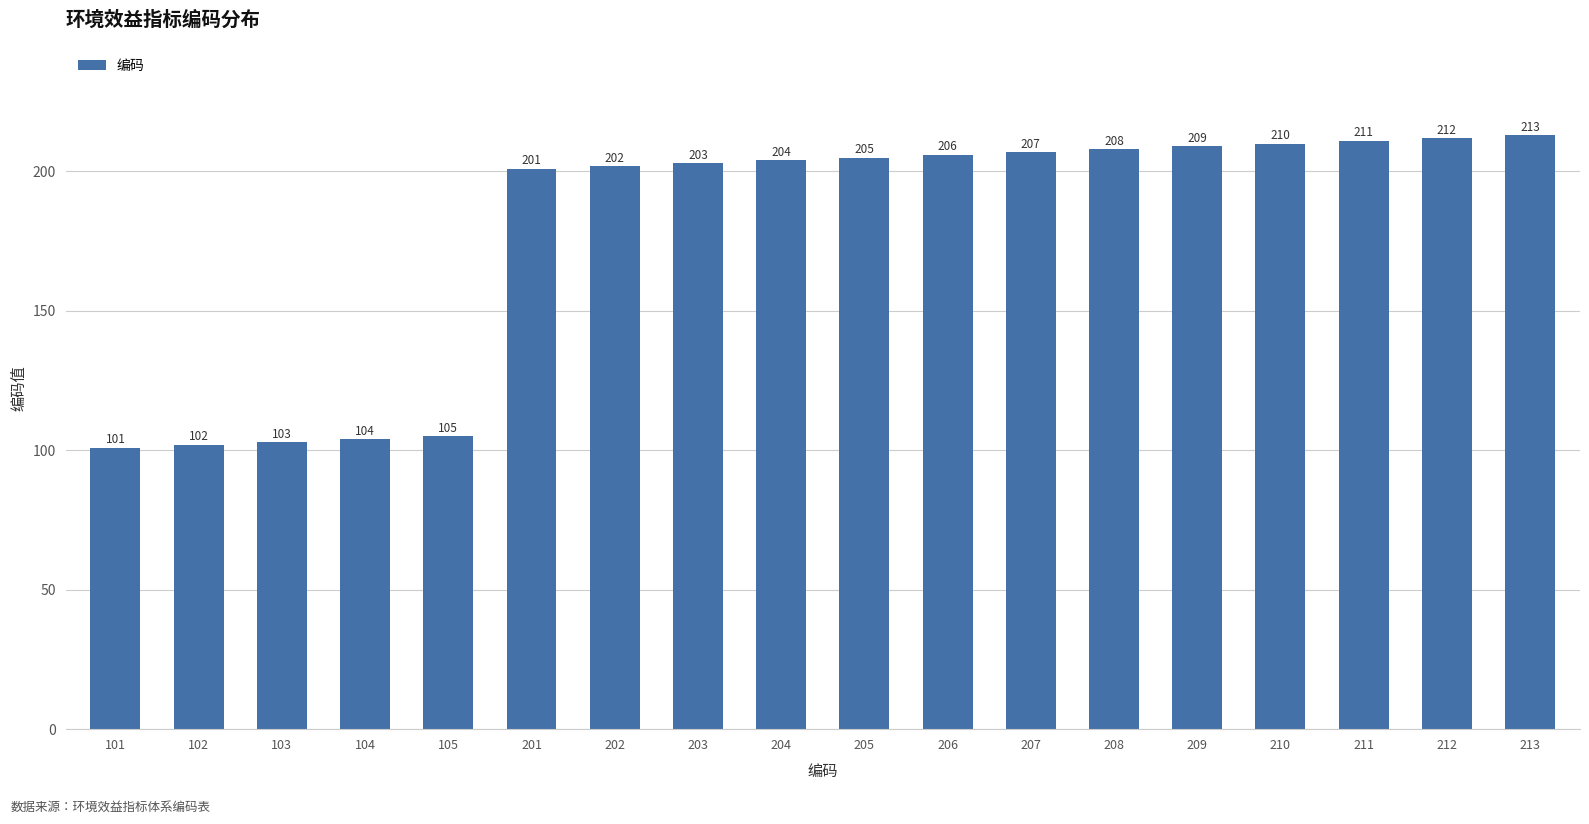

The value at 208 is 45. True or false?

False